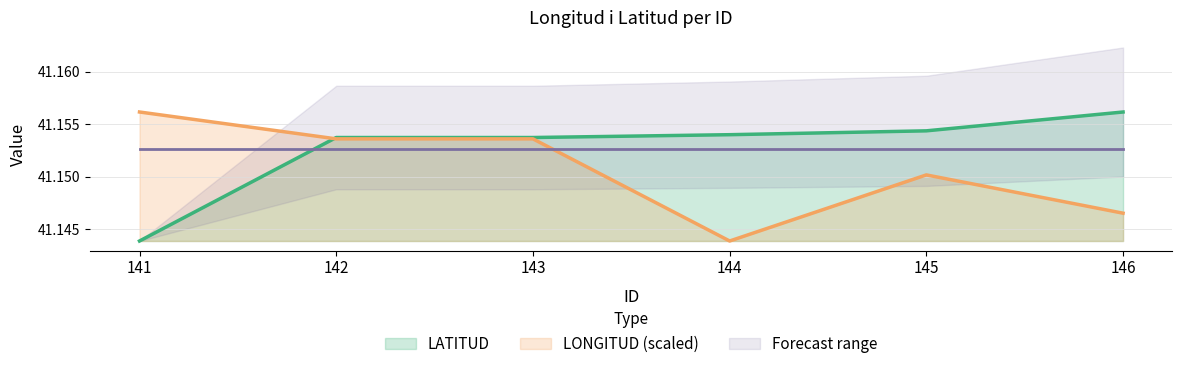

At how many categories does at least one series exceed 41?

6